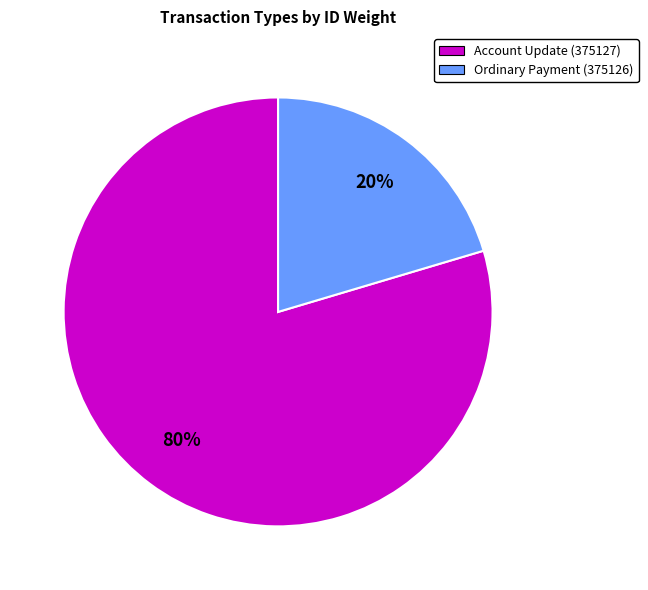

Which has a higher value, Ordinary Payment (375126) or Account Update (375127)?

Account Update (375127)